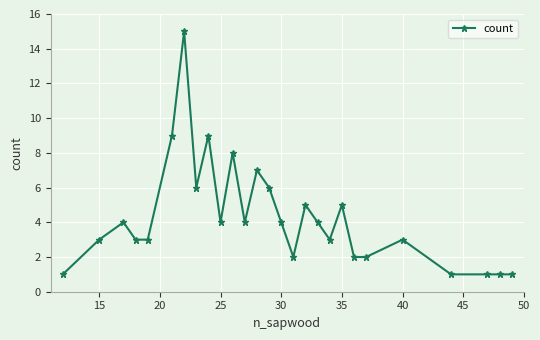

What is the value of the 14th point from the left?

6